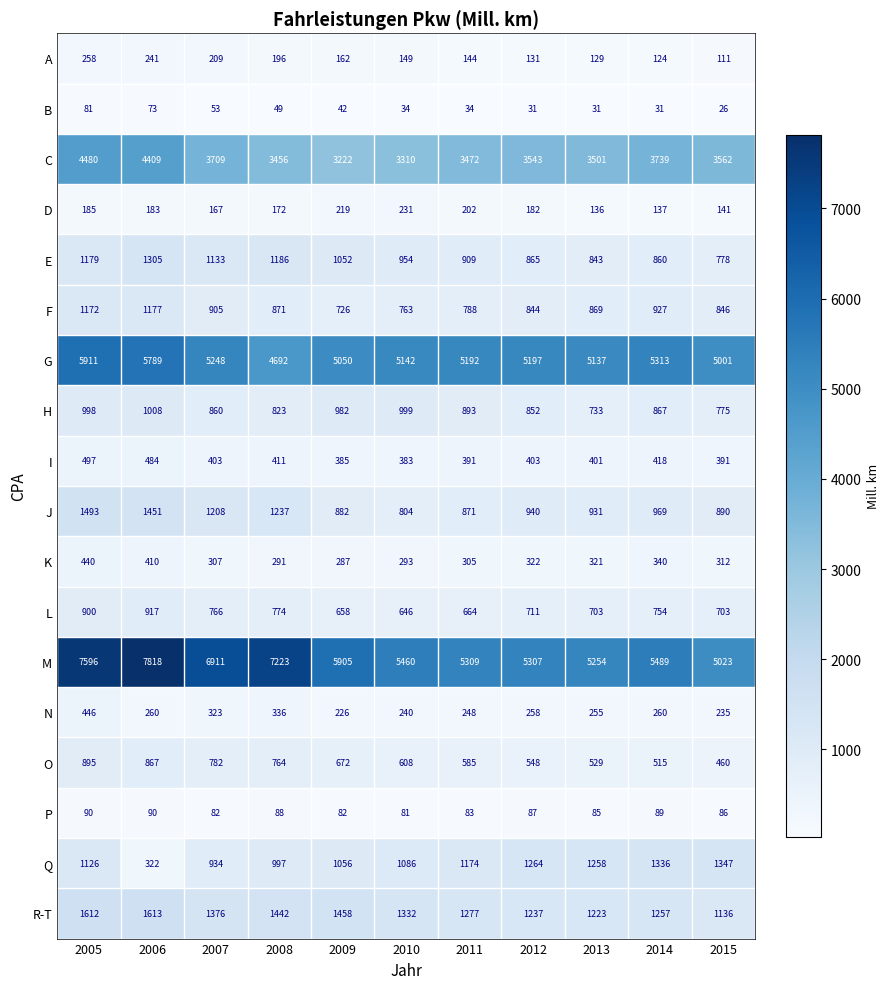

Which series has the largest range (max minus min)?

M